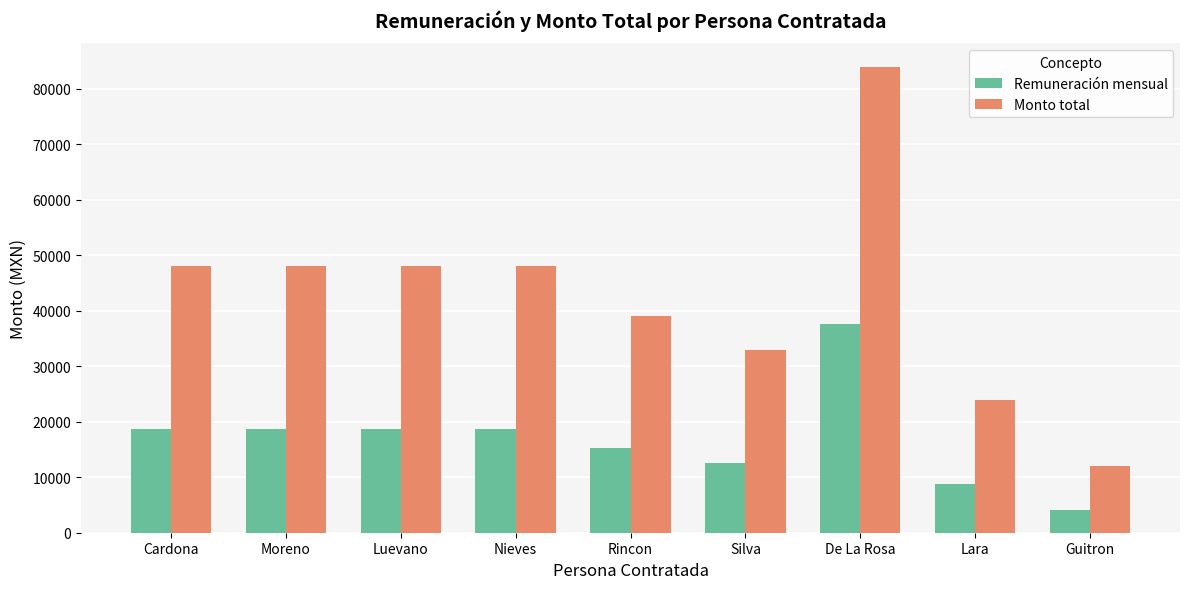

At which label does Monto total reach its minimum?

Guitron